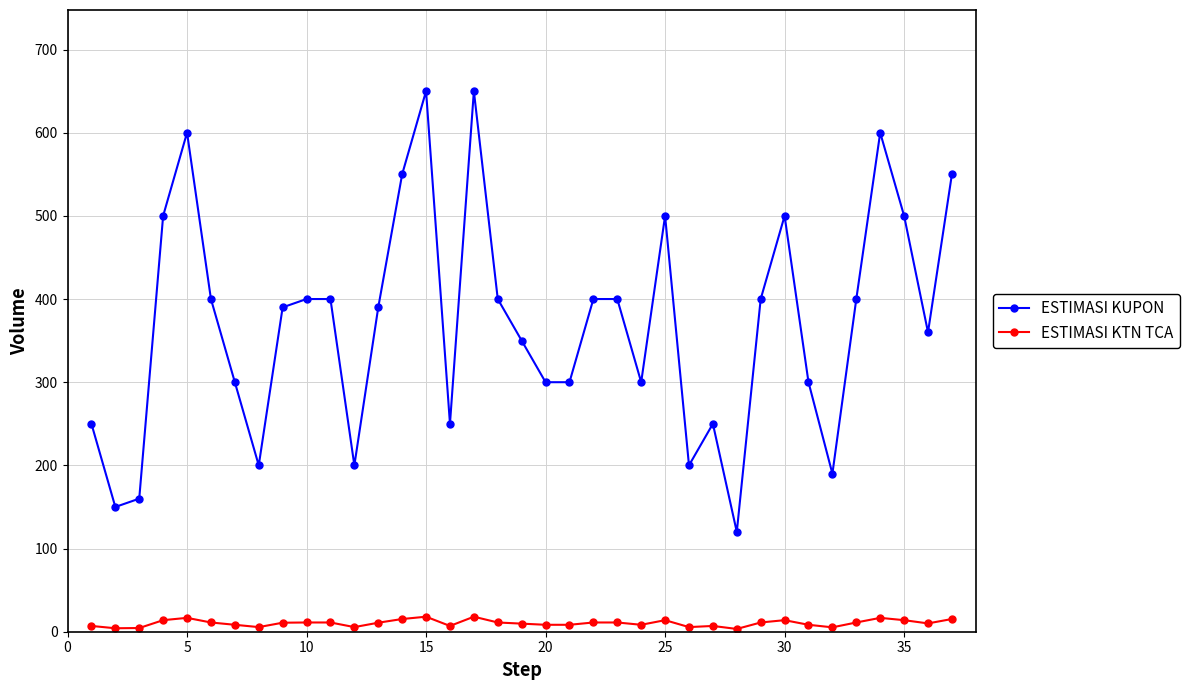

Which series has the largest total across all categories?

ESTIMASI KUPON